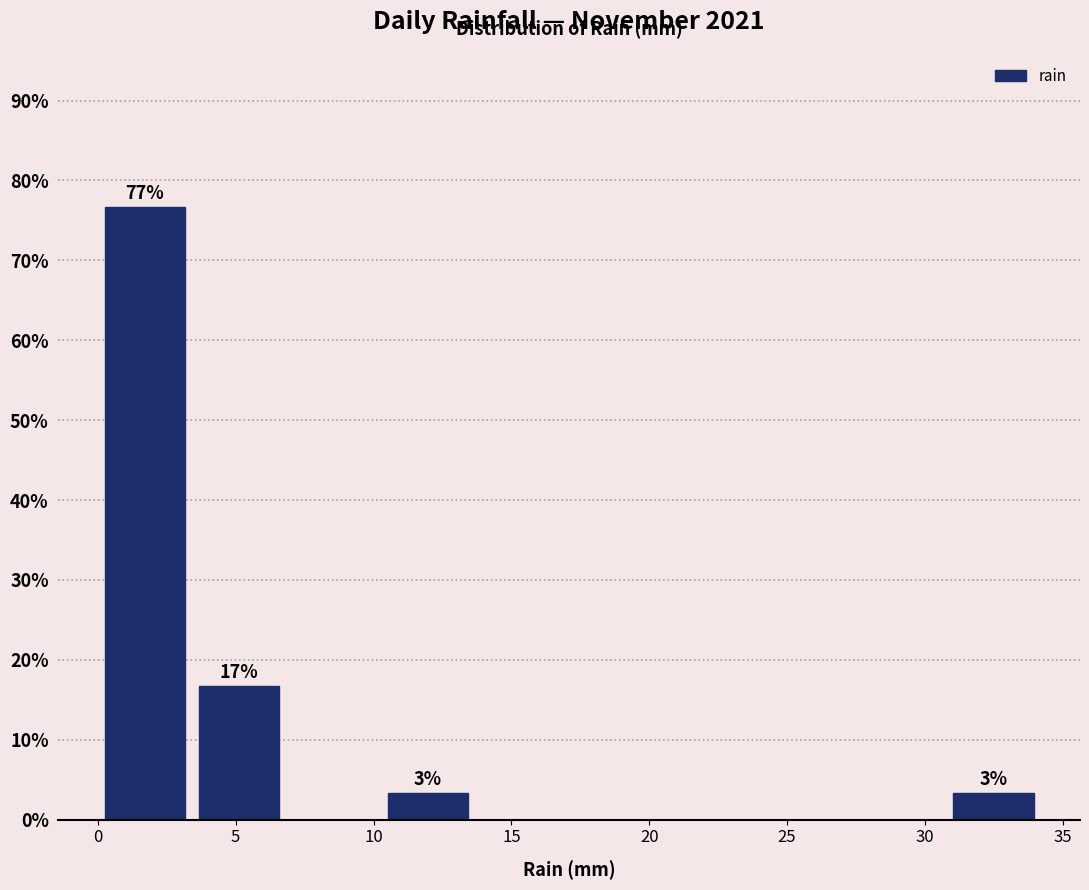

Over which range of the x-axis is the bar tallest?

0.0 to 3.5